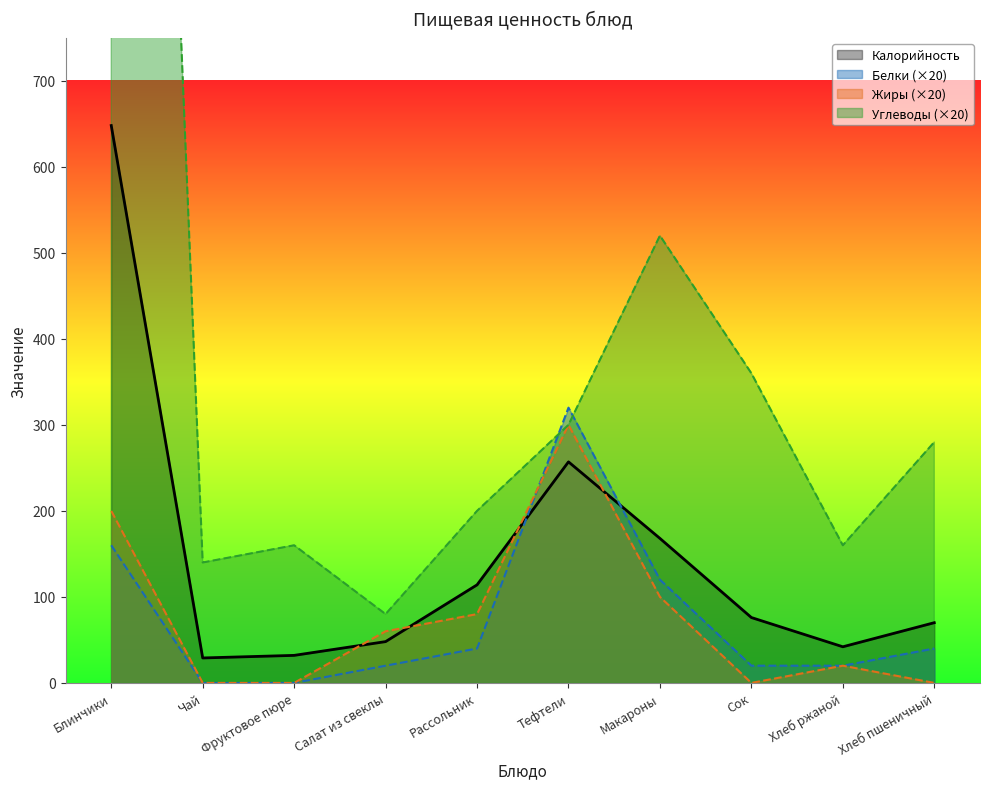

In Жиры, how many points are higher than both neighbors (excluding endpoints)?

2